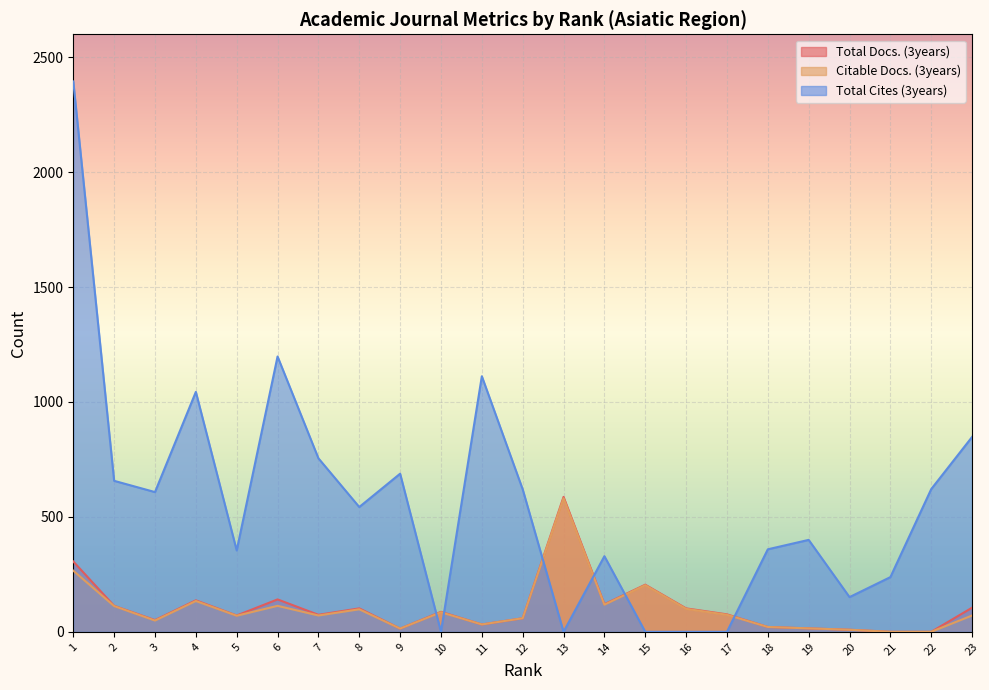

Where is the first local minimum for Total Cites (3years)?

3